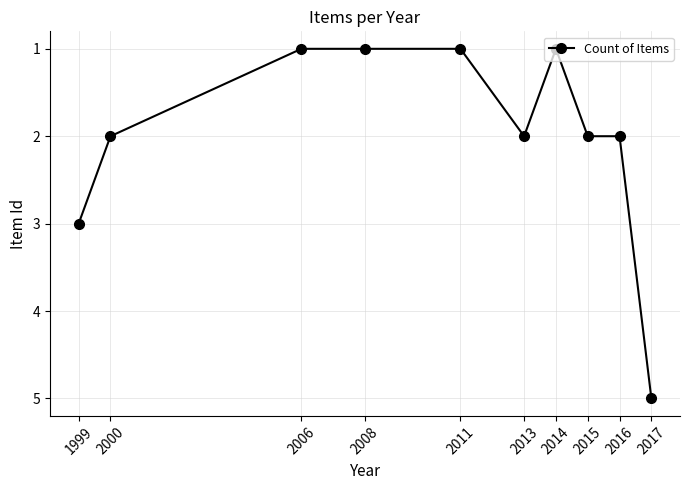

What is the difference between the maximum and minimum values?

4